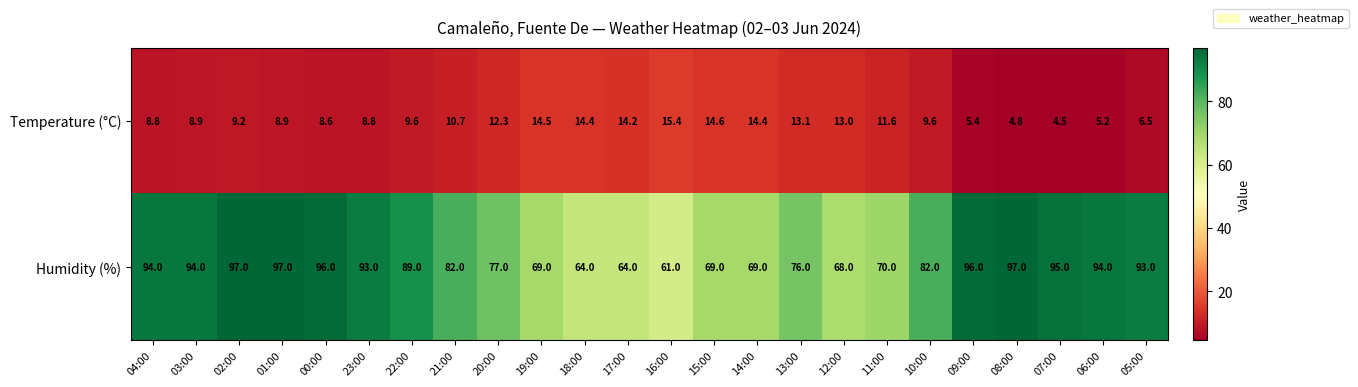

List the series in order of their overall mean, highest first.

Humidity (%), Temperature (°C)